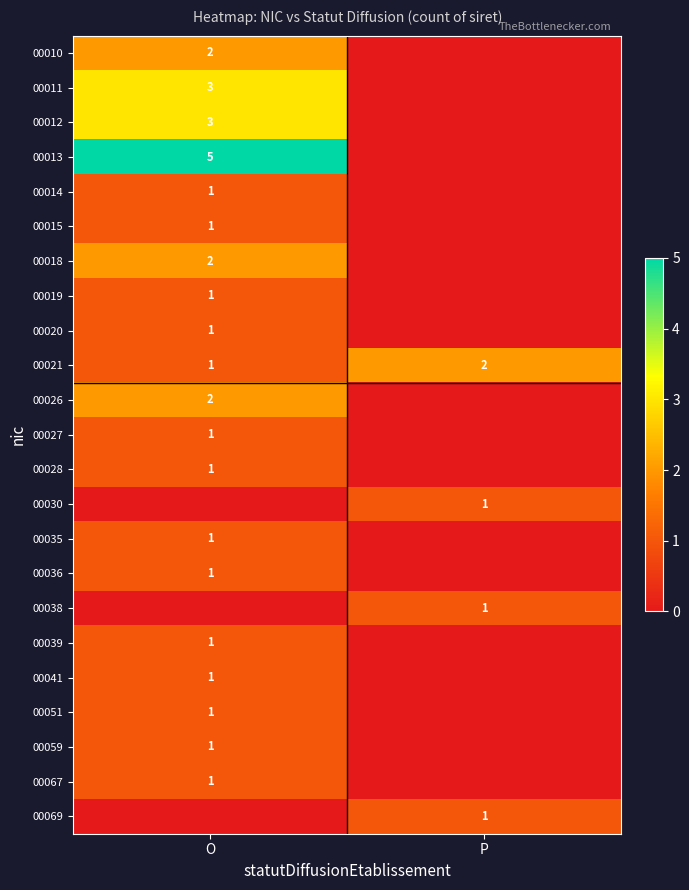

How many data points in 00021 are less than 2?

1